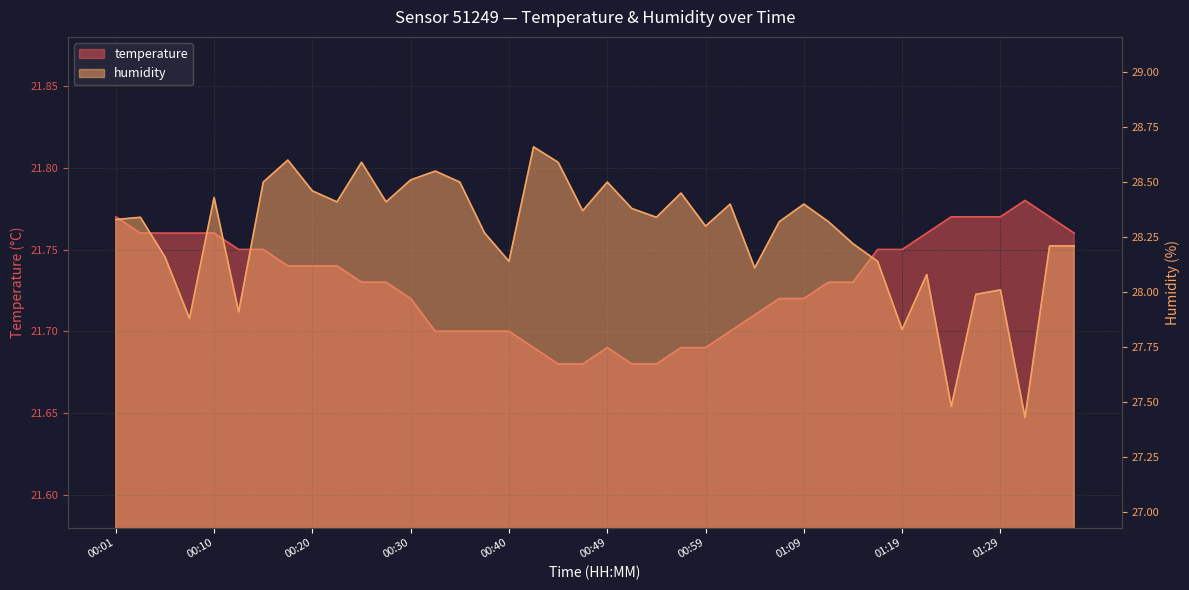

True or false: humidity and temperature cross at least once.

False